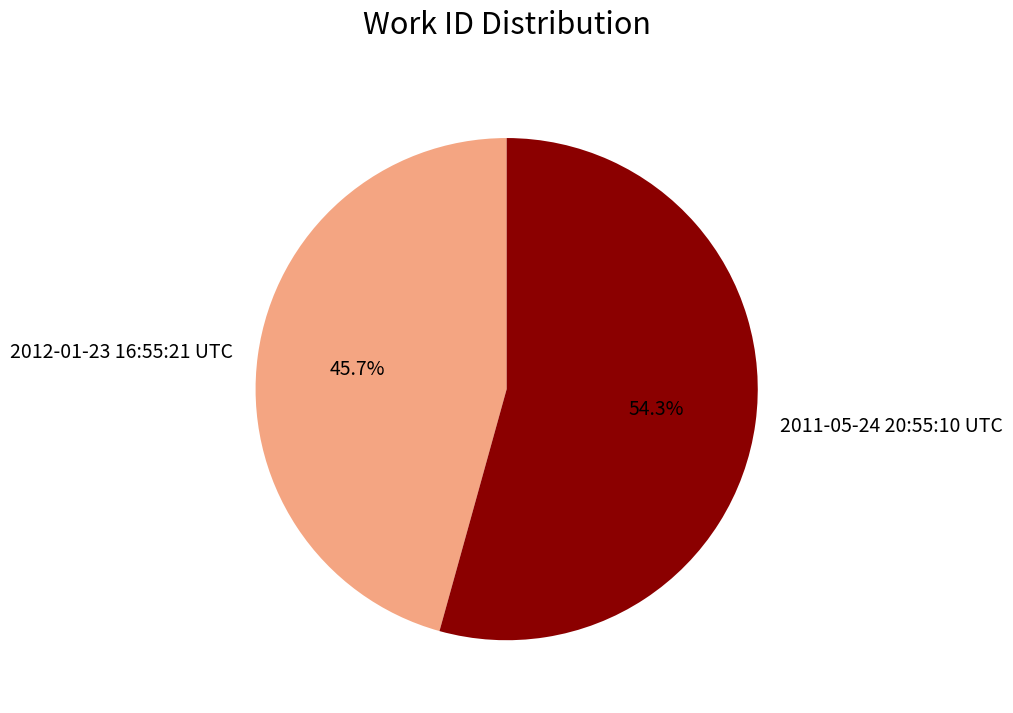

Does 2012-01-23 16:55:21 UTC account for over 50% of the chart?

No